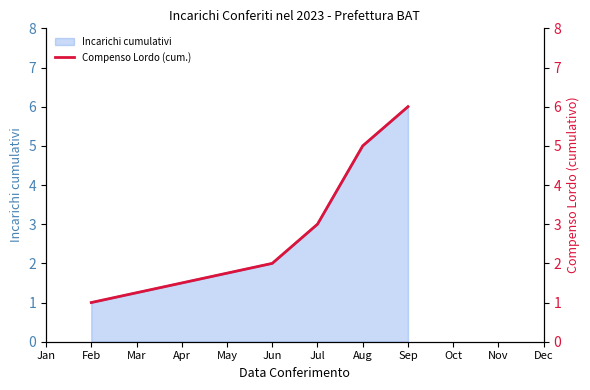

Is it true that Incarichi cumulativi equals 2 at Aug?

False